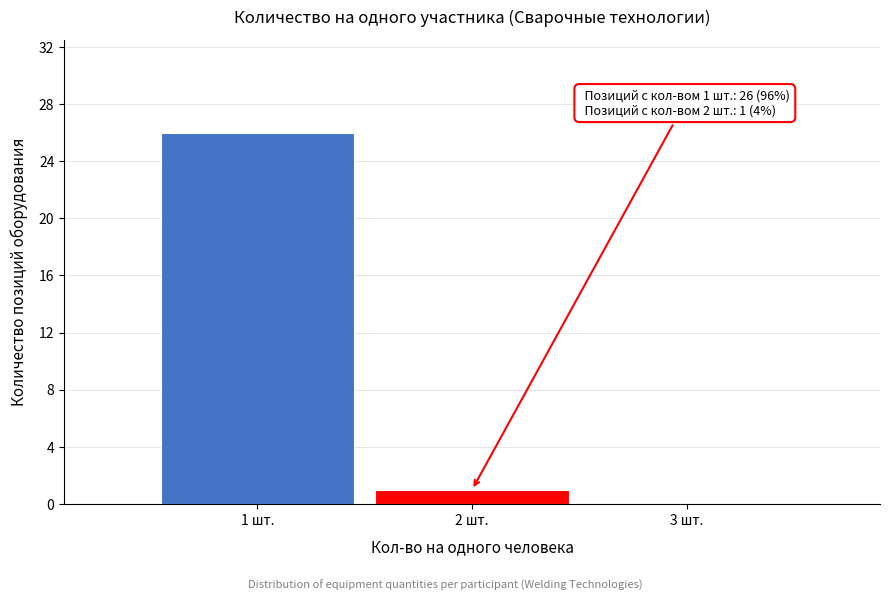

Reading right to left, transcribe all the data shown in this chart.

3 шт.=0	2 шт.=1	1 шт.=26